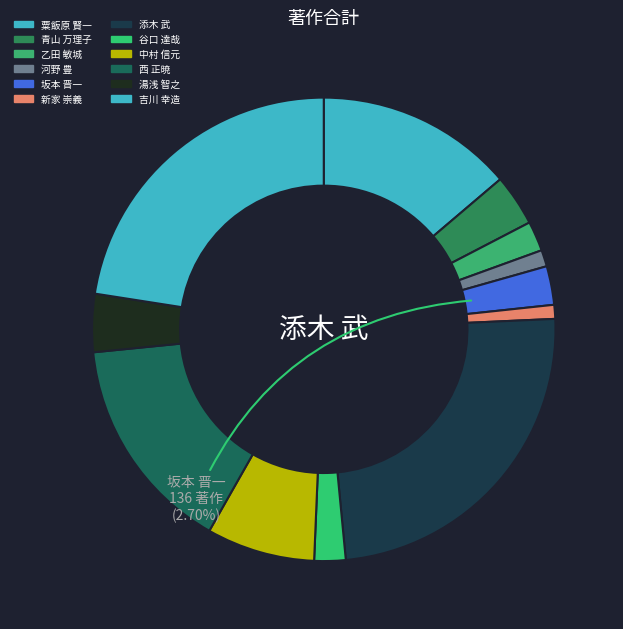

Rank the categories by value from highest to lowest.

添木 武, 吉川 幸造, 西 正暁, 粟飯原 賢一, 中村 信元, 湯浅 智之, 青山 万理子, 坂本 晋一, 谷口 達哉, 乙田 敏城, 河野 豊, 新家 崇義